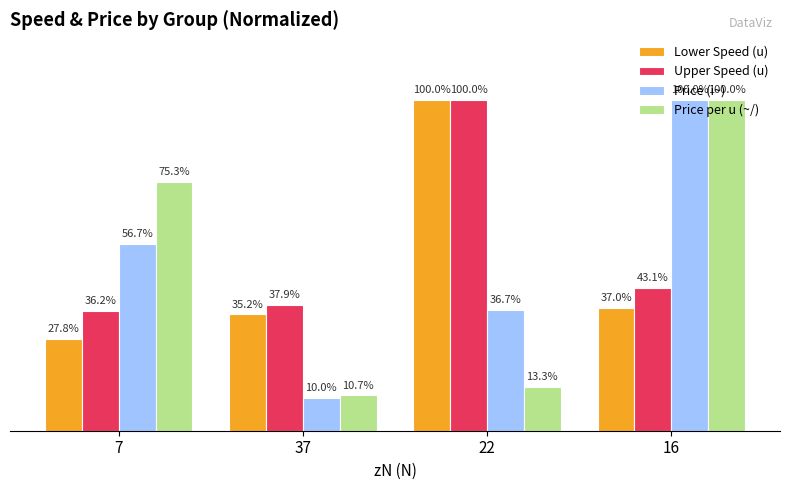

Which series changed the most between 7 and 22?

Lower Speed (u)